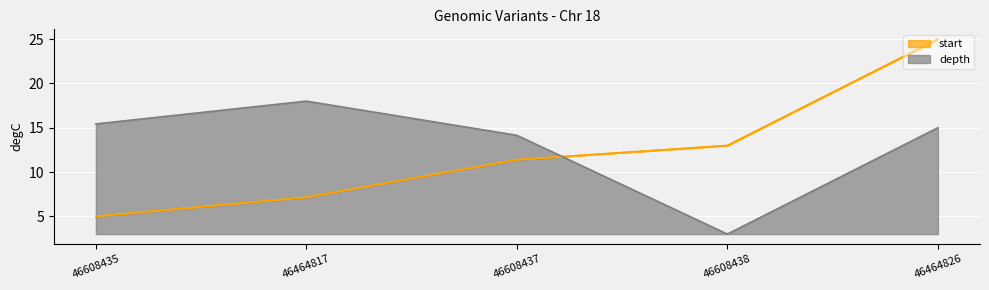

What is the sum of all stop values?

61.5